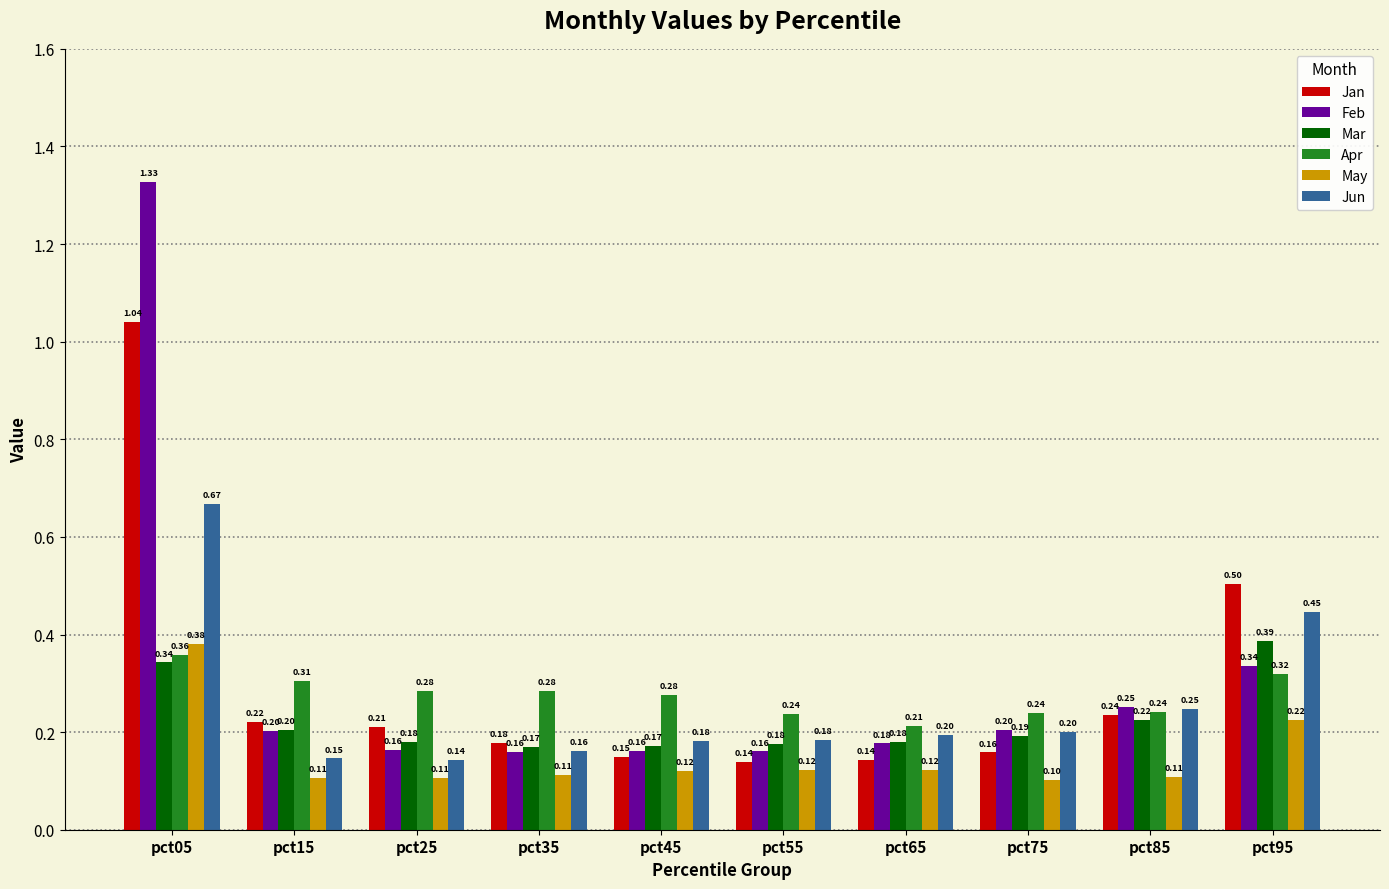

What is the sum of the Jan values at pct05 and pct55?

1.2